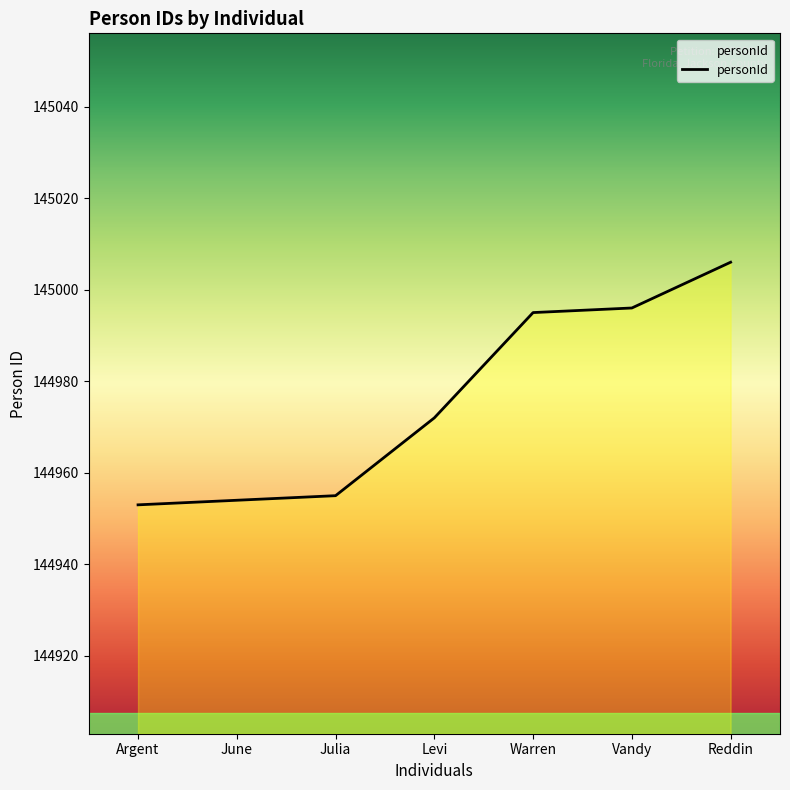

Reading left to right, transcribe all the data shown in this chart.

Argent=144953	June=144954	Julia=144955	Levi=144972	Warren=144995	Vandy=144996	Reddin=145006